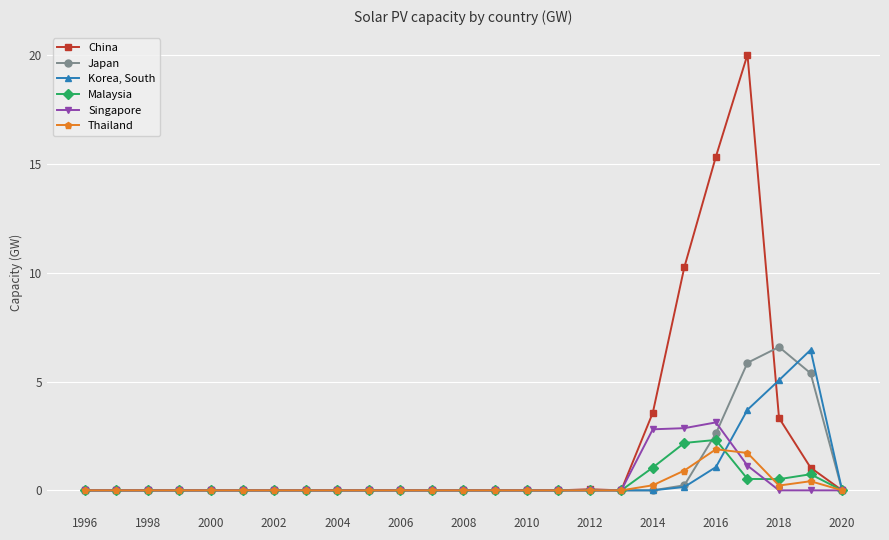

True or false: Thailand has more than 0 points higher than both neighbors.

True